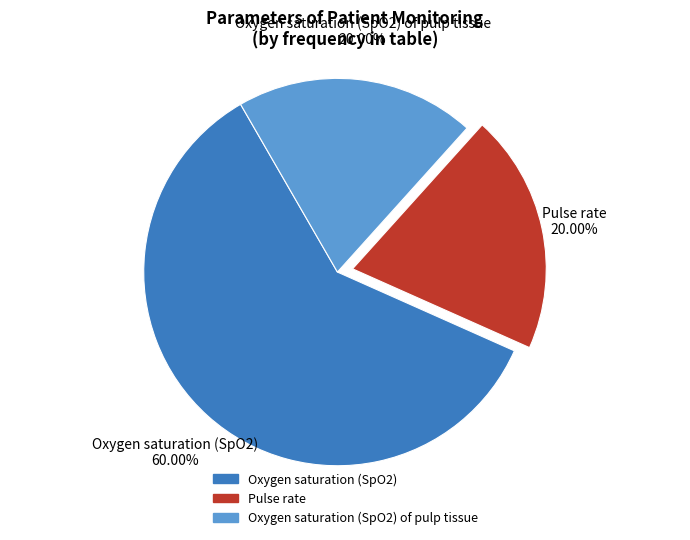

Is it true that Pulse rate is 20% of the pie?

True